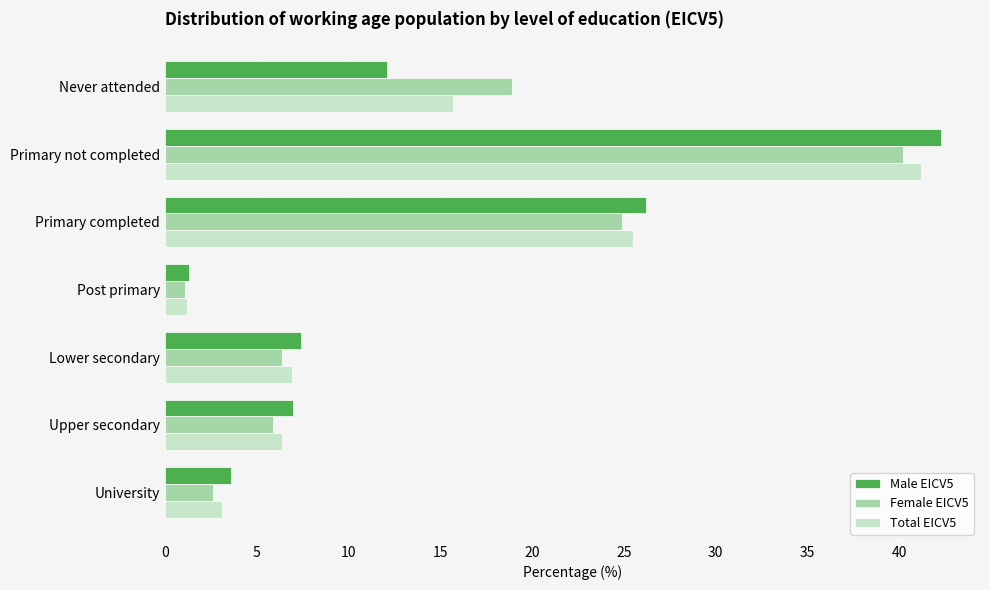

What is the maximum value for Total EICV5?

41.2